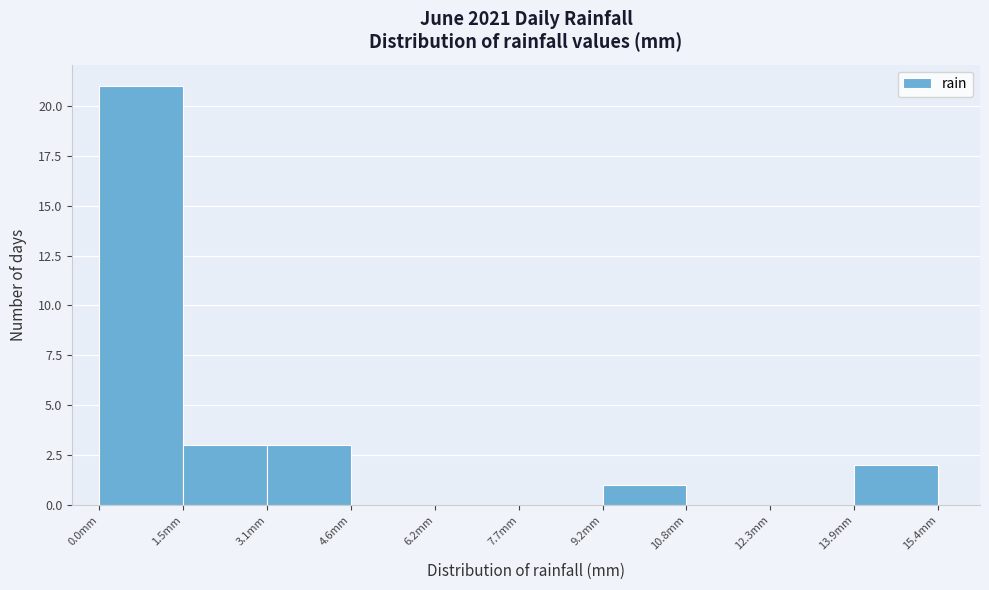

Over which range of the x-axis is the bar tallest?

0.00 to 1.54